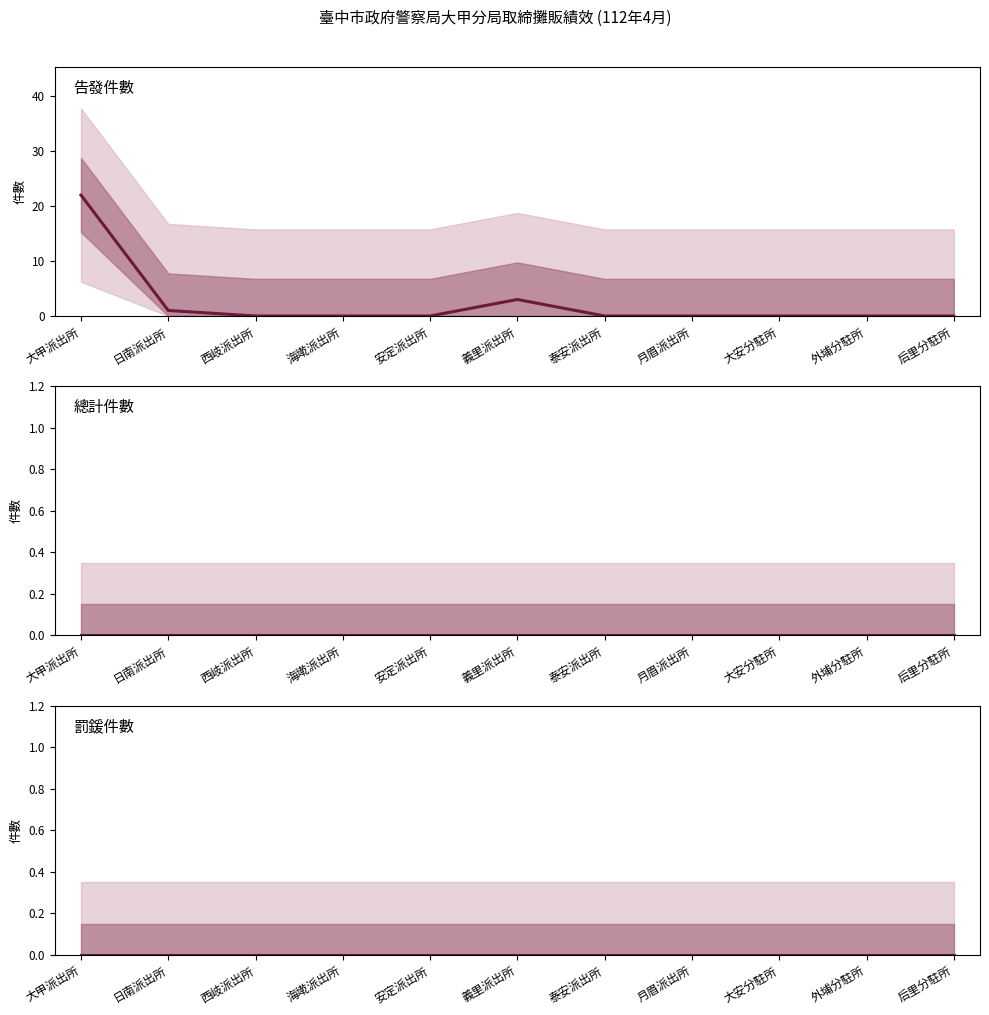

The 罰鍰件數 series shows 0 at 日南派出所. True or false?

True